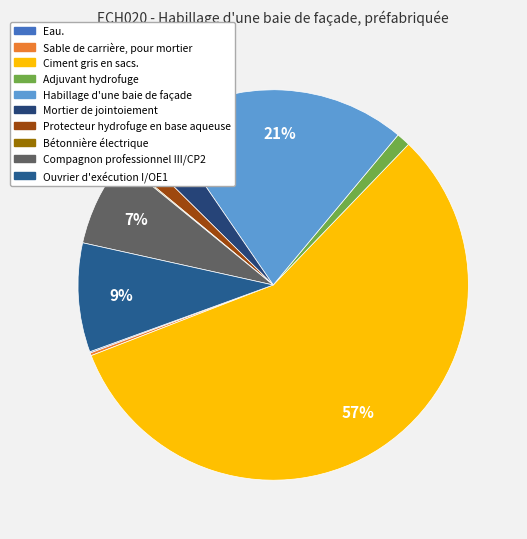

To the nearest percent, what is the average slice percentage?

10%